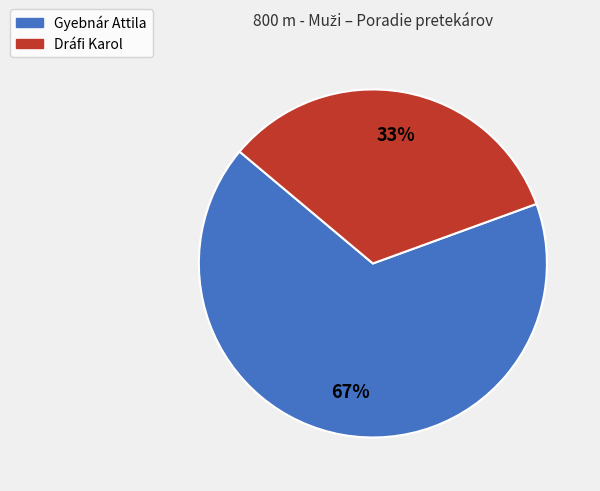

Is it true that Gyebnár Attila is 75% of the pie?

False